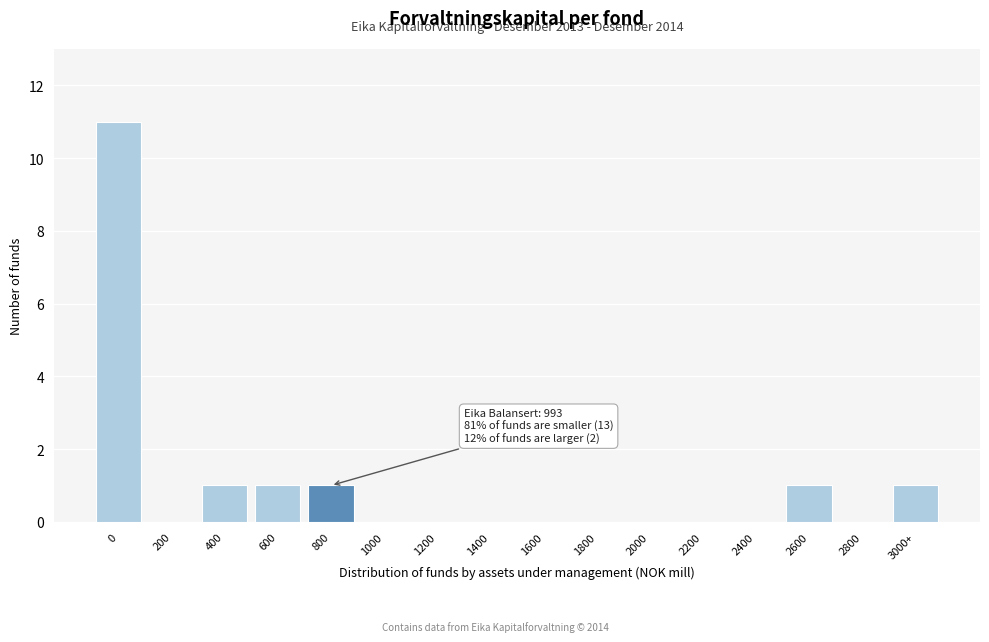

Reading left to right, transcribe all the data shown in this chart.

0=11	200=0	400=1	600=1	800=1	1000=0	1200=0	1400=0	1600=0	1800=0	2000=0	2200=0	2400=0	2600=1	2800=0	3000+=1